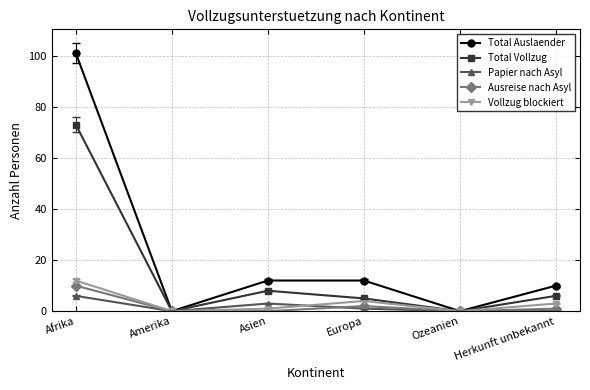

What position from the right is Herkunft unbekannt?

1